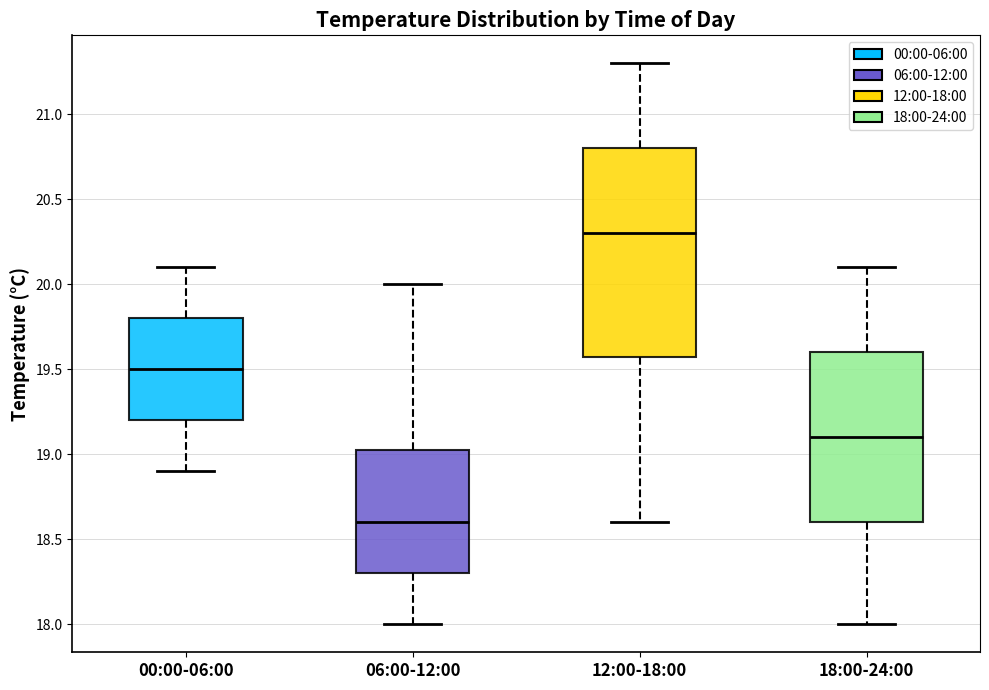

Comparing the boxes themselves (not the whiskers), which one is the tallest?

12:00-18:00